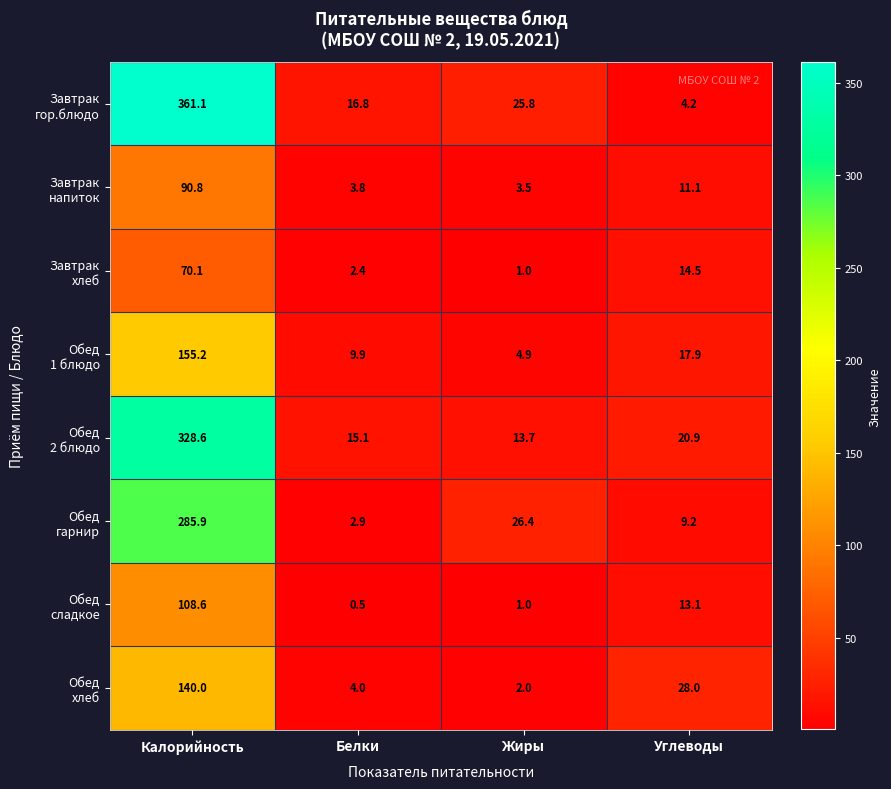

What is the minimum value shown in the chart?

0.5